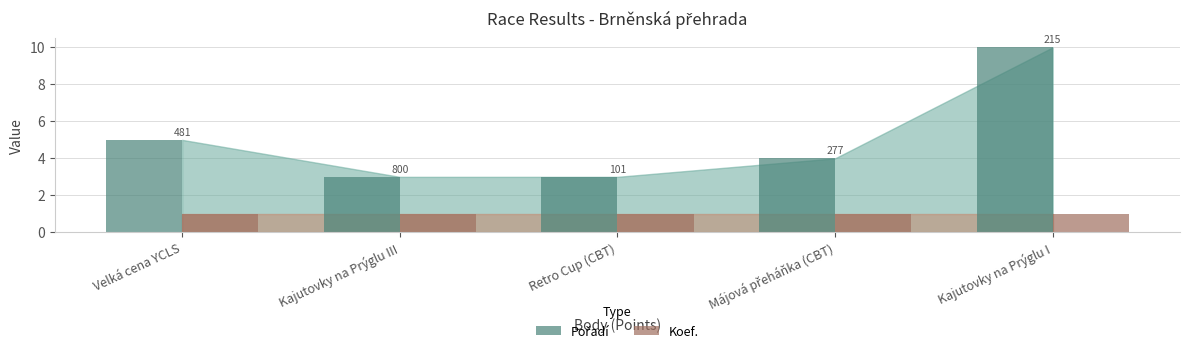

What is the value of the Pořadí bar at the 2nd from the left?

3